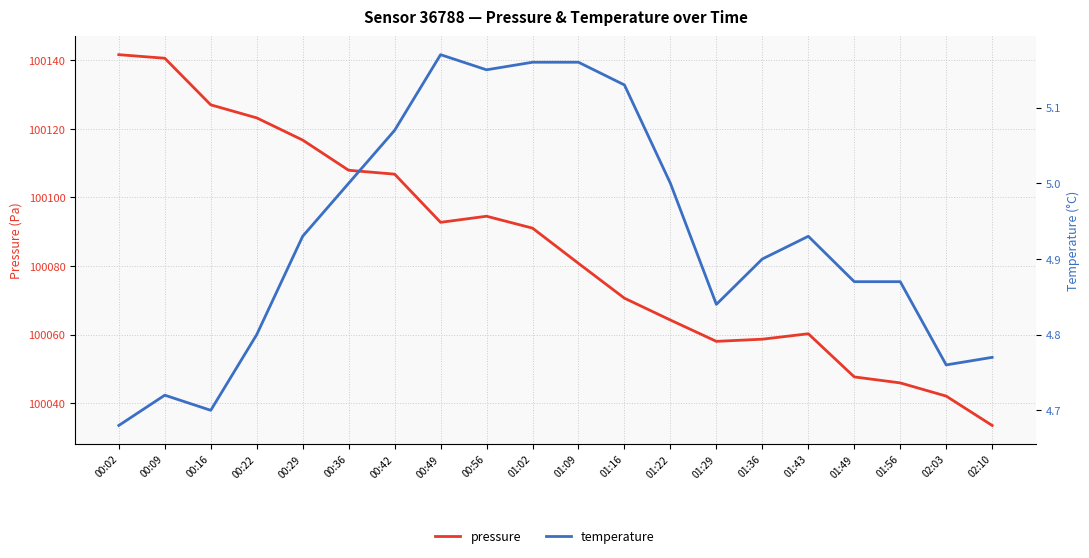

What is the average value of the pressure series?

100085.2